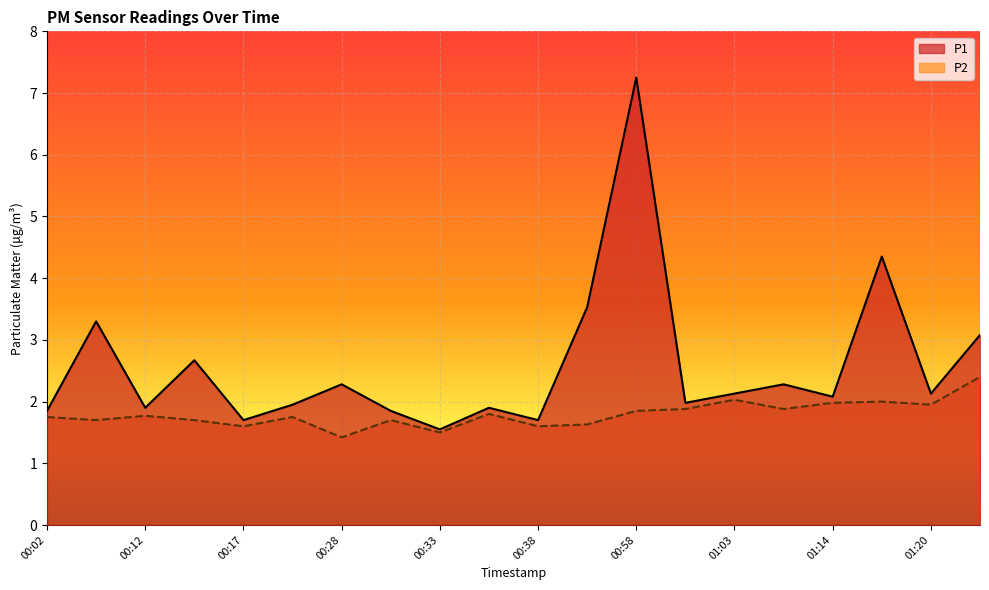

Is the value of P1 at 00:02 greater than the value of P2 at 00:36?

Yes